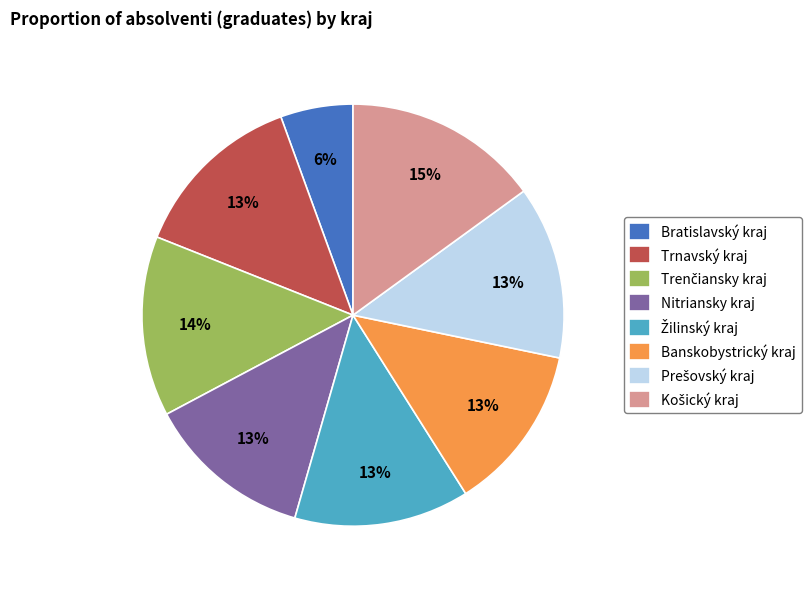

Does Bratislavský kraj account for over 50% of the chart?

No